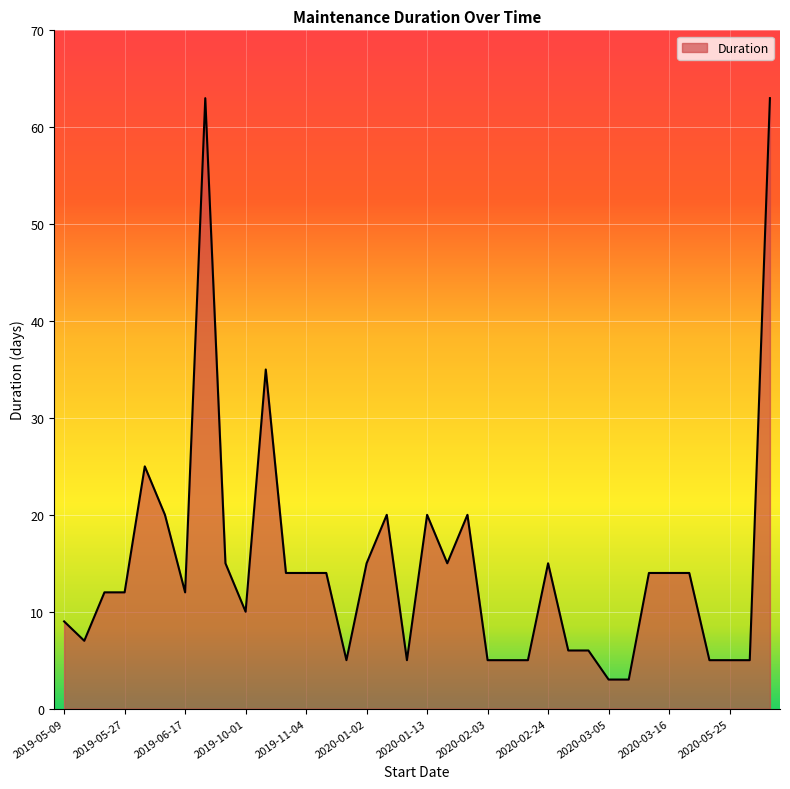

What is the sum of all values?

530